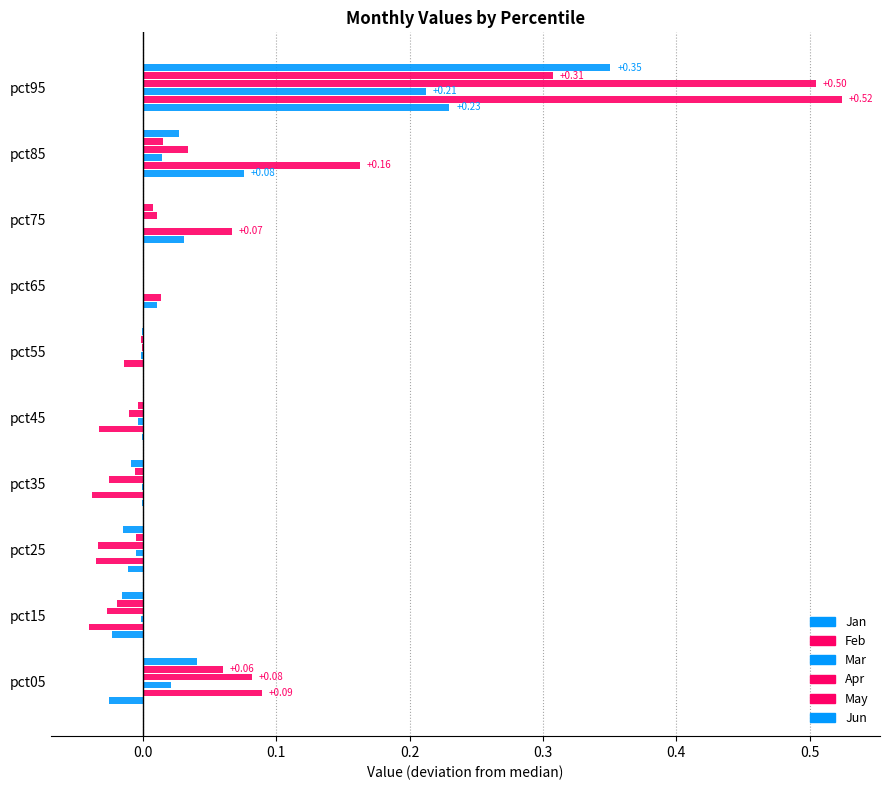

Which series has the widest spread of values?

Feb